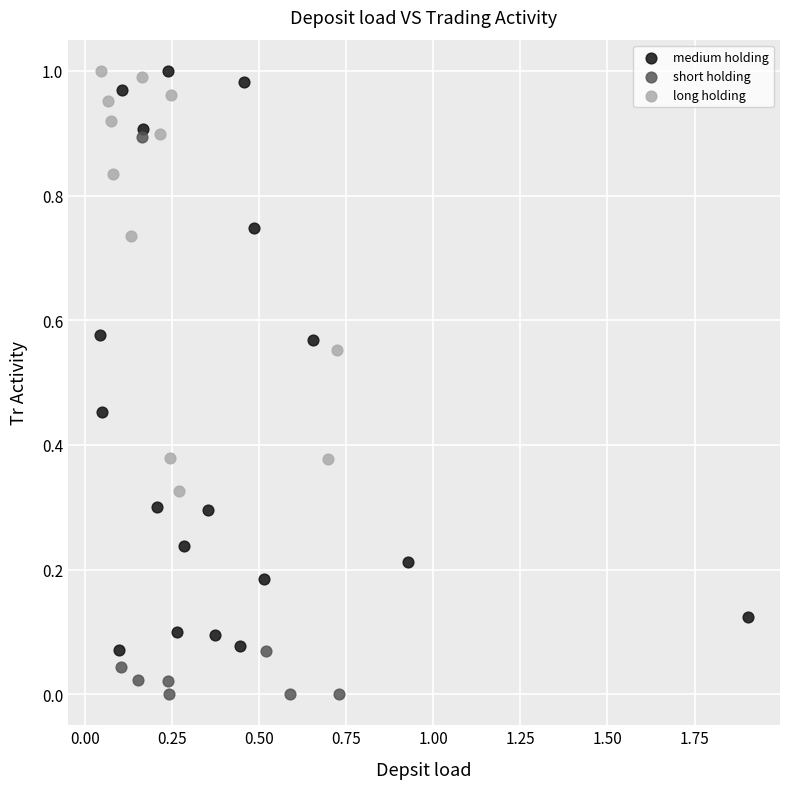

Which series contains the lowest Y value?

short holding